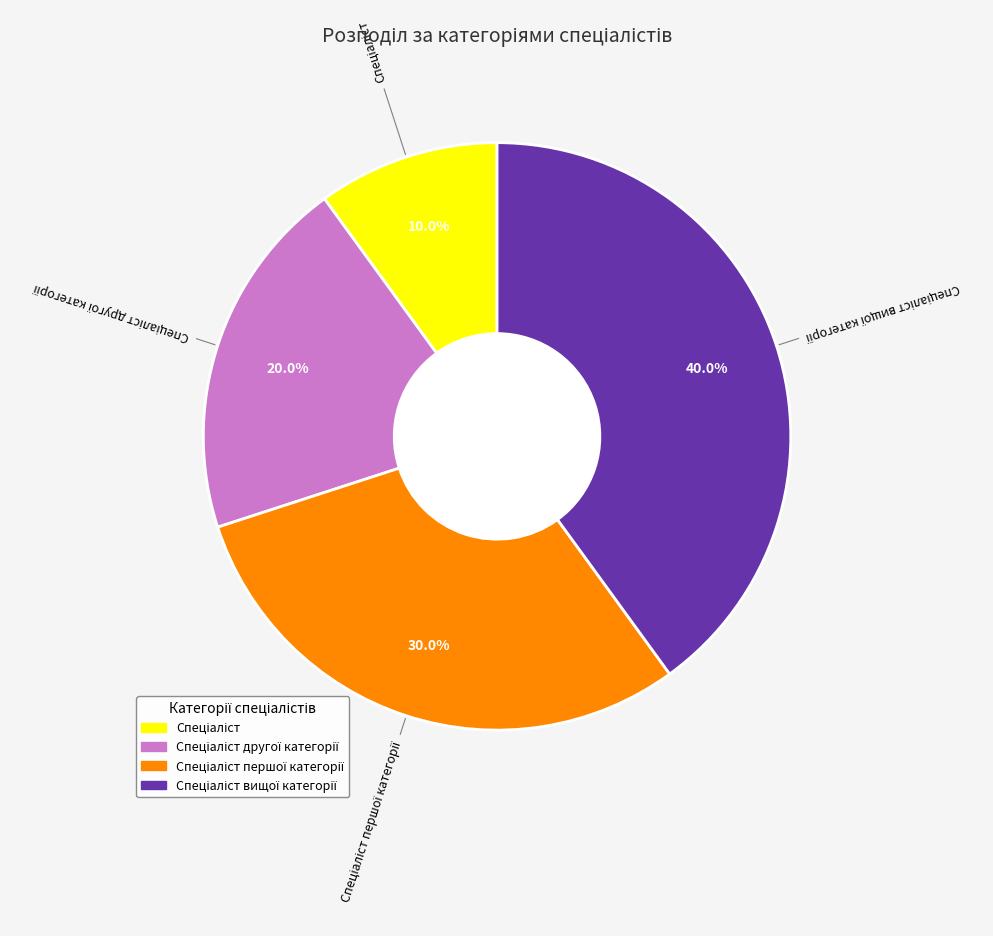

Is there any slice that represents more than half of the pie?

No